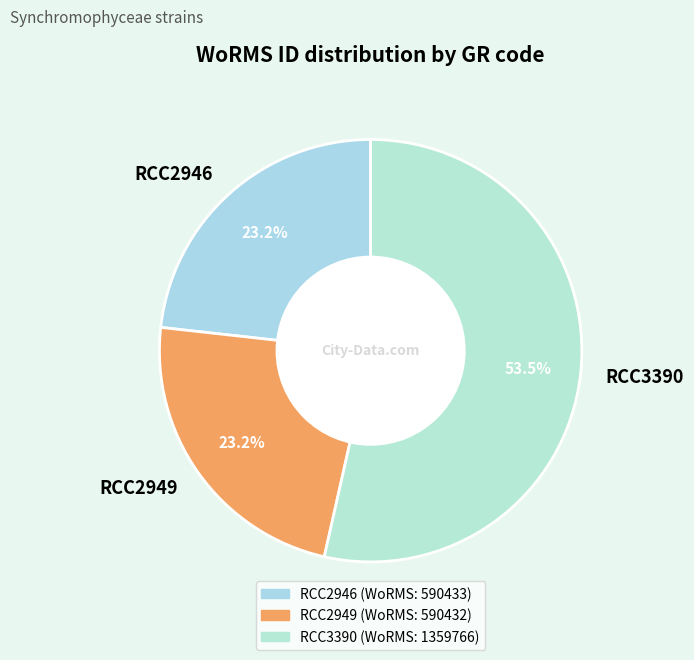

To the nearest percent, what portion does RCC2946 represent?

23%